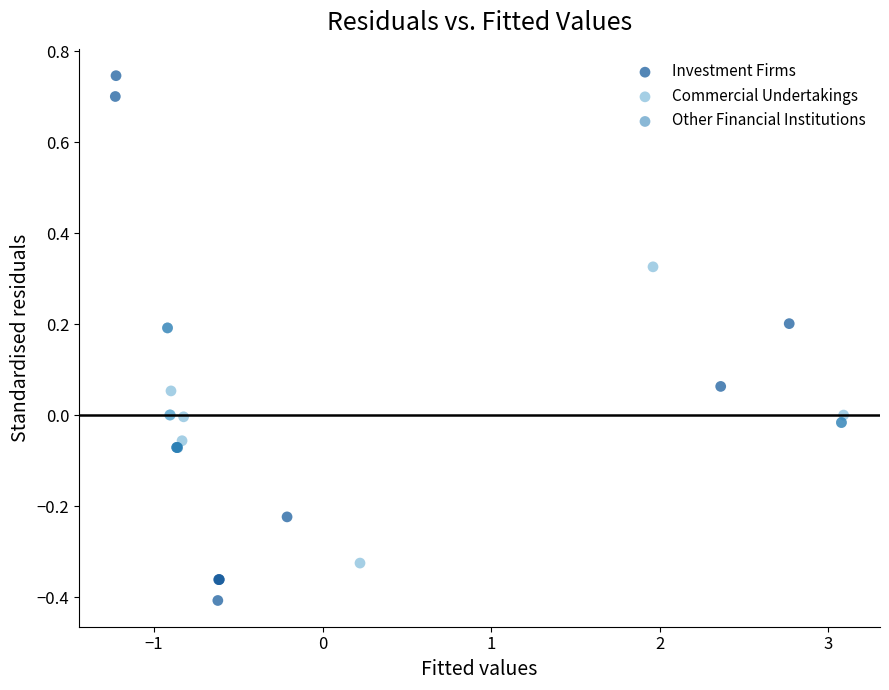

Which series contains the lowest Y value?

Investment Firms